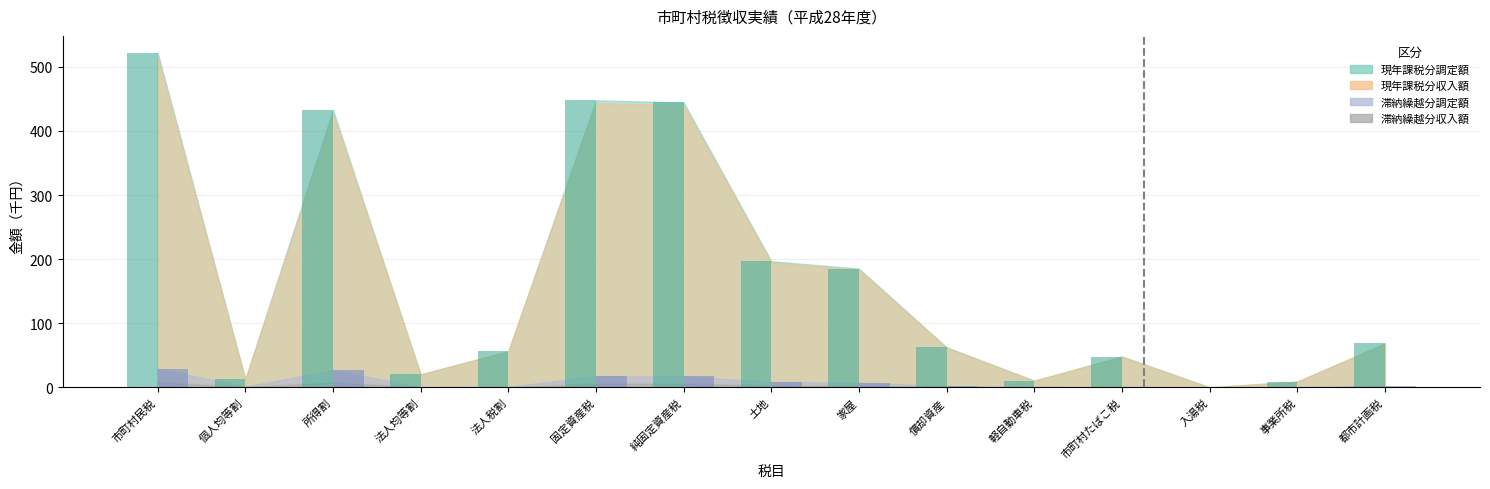

Which series has the widest spread of values?

現年課税分調定額